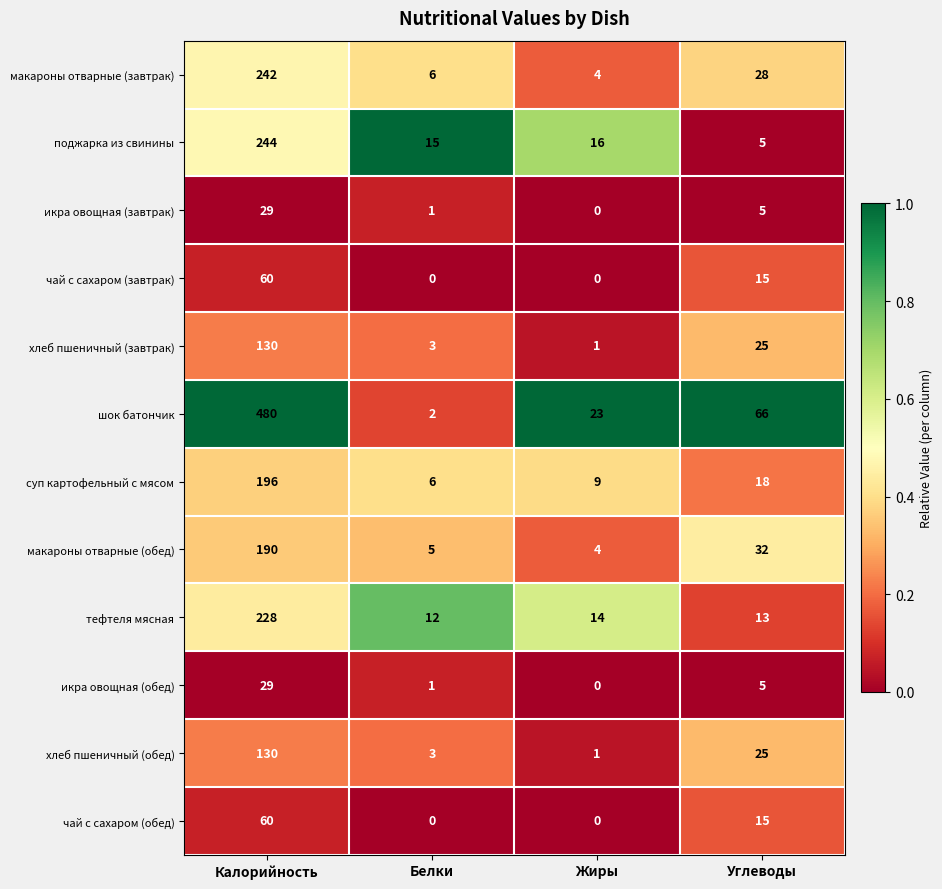

At which category is the sum across all series the highest?

Калорийность